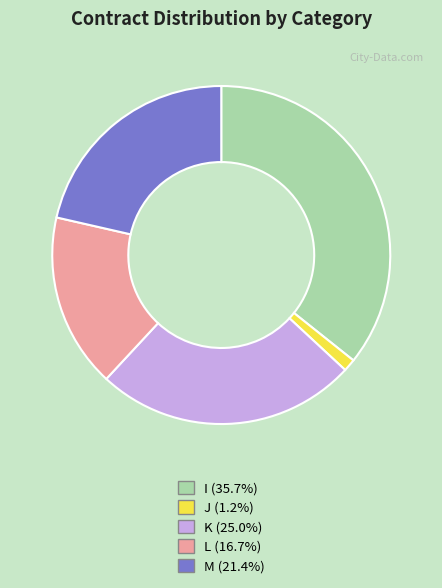

Is the sum of I and L greater than half?

Yes